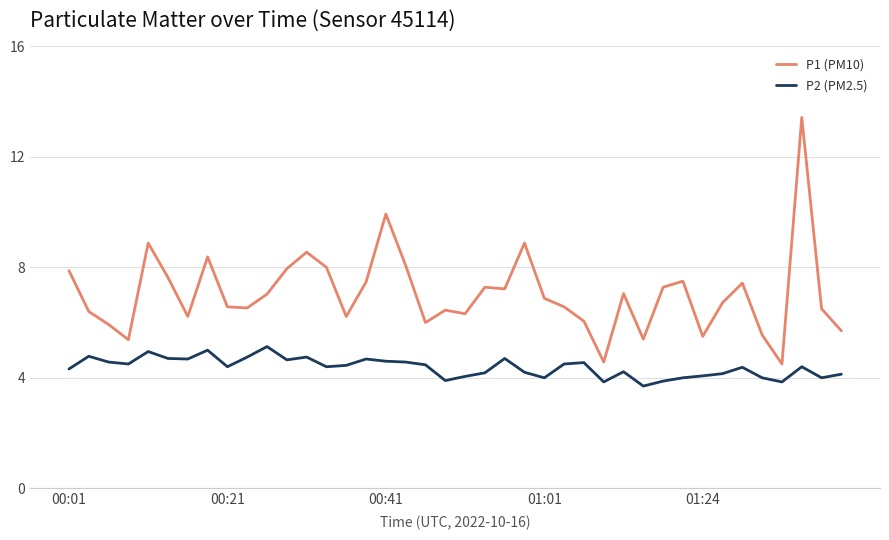

List the series in order of their overall mean, lowest first.

P2 (PM2.5), P1 (PM10)